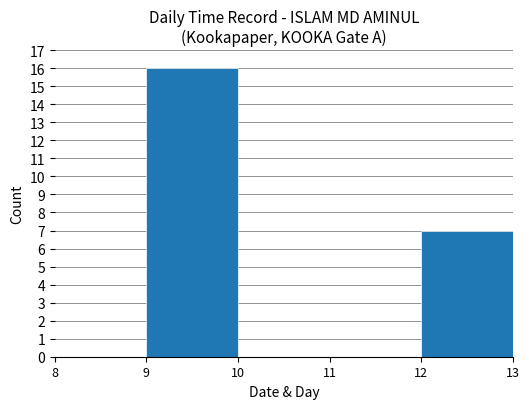

Between 12 and 10, which is larger?

12